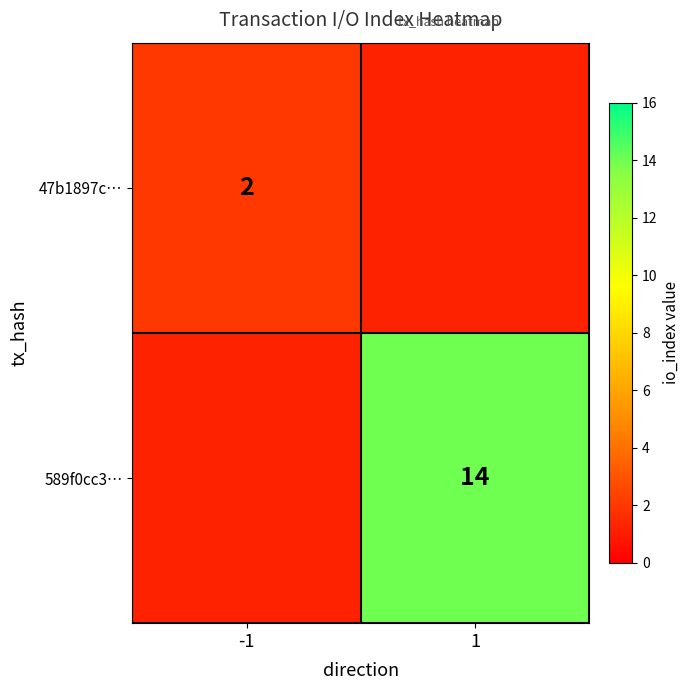

Count the number of categories in the chart.

2